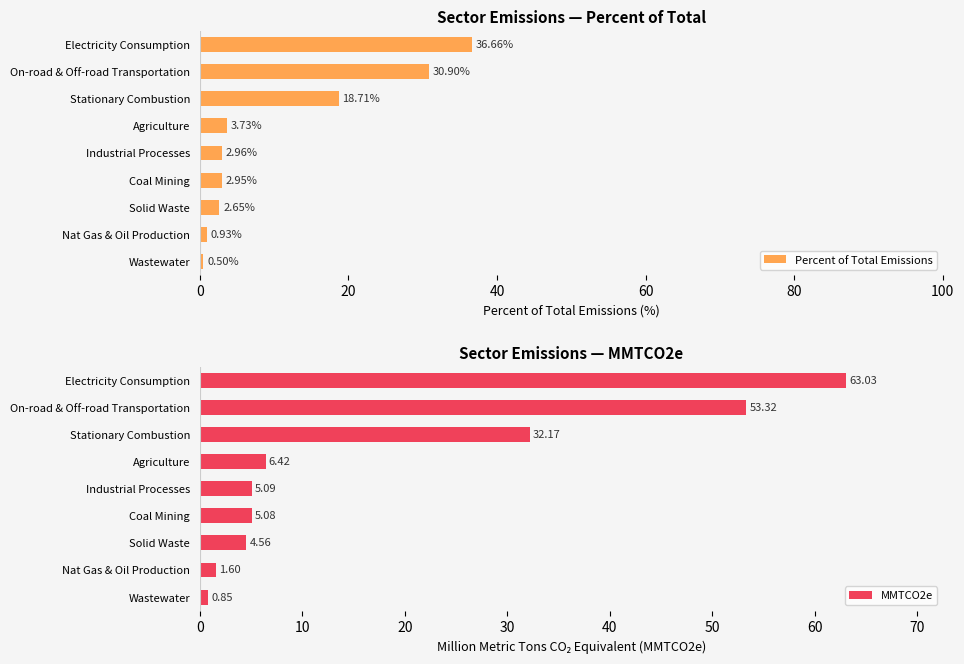

Where is MMTCO2e nearest to the value 31?

Stationary Combustion